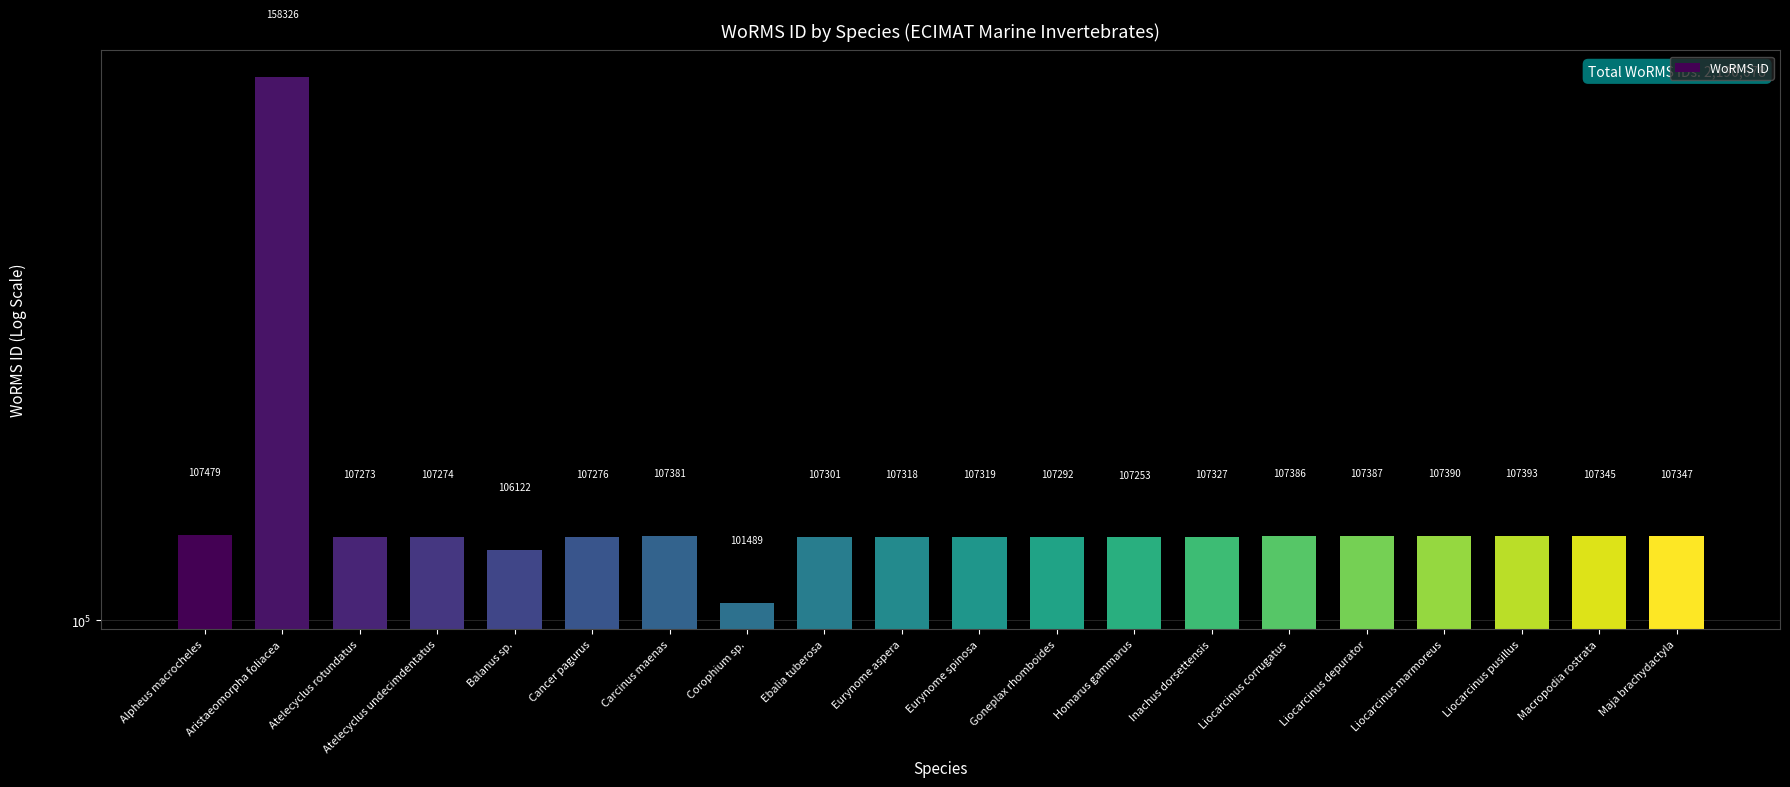

List the labels in order of value, largest first.

Aristaeomorpha foliacea, Alpheus macrocheles, Liocarcinus pusillus, Liocarcinus marmoreus, Liocarcinus depurator, Liocarcinus corrugatus, Carcinus maenas, Maja brachydactyla, Macropodia rostrata, Inachus dorsettensis, Eurynome spinosa, Eurynome aspera, Ebalia tuberosa, Goneplax rhomboides, Cancer pagurus, Atelecyclus undecimdentatus, Atelecyclus rotundatus, Homarus gammarus, Balanus sp., Corophium sp.